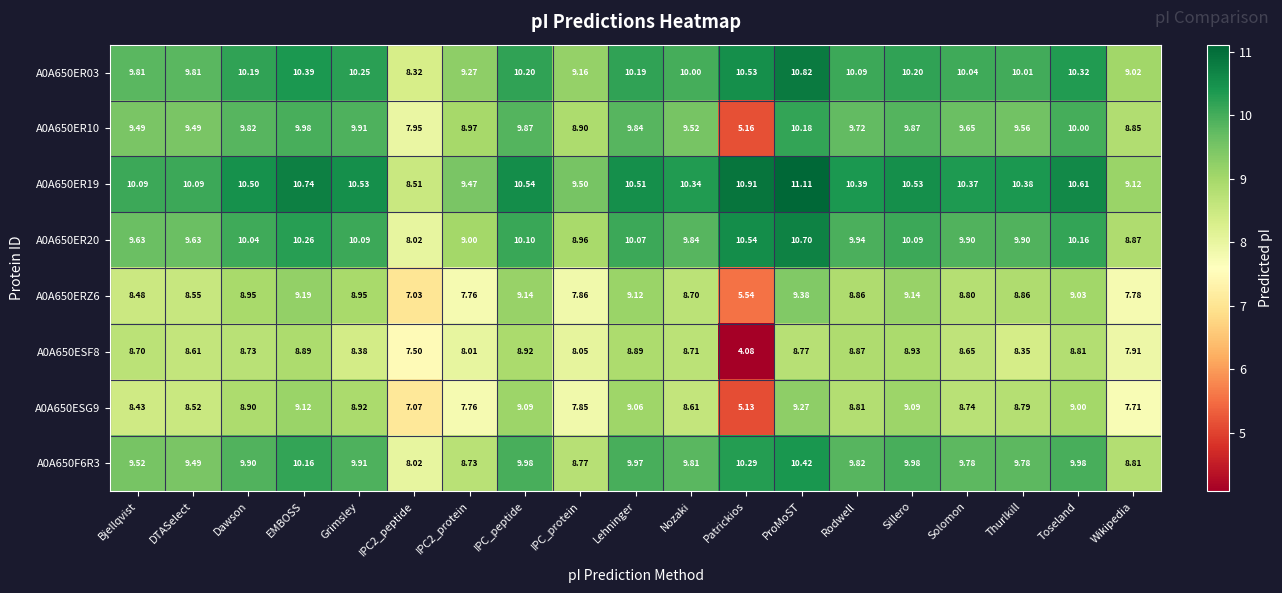

Which category has the highest value in the A0A650ER10 series?

ProMoST